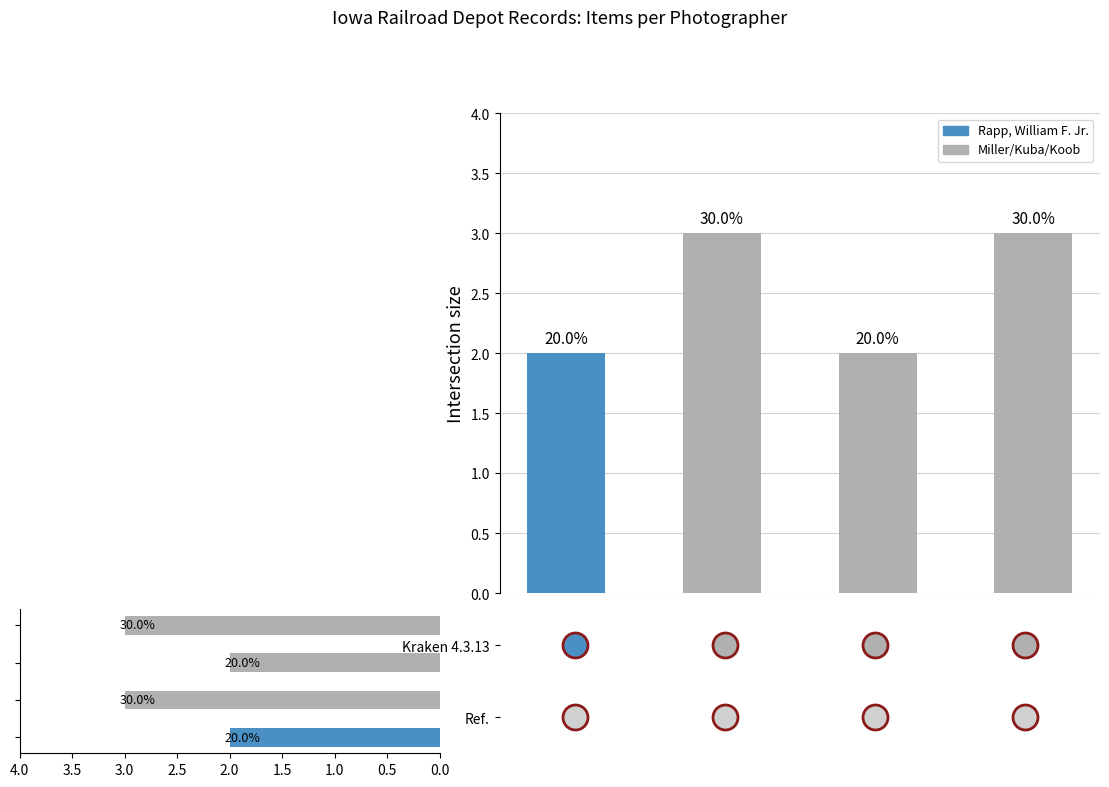

How many values are below 3?

2